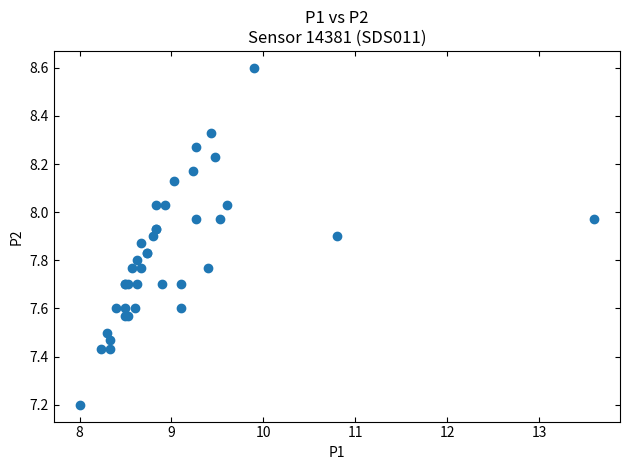

What Y value in the scatter plot is closest to 7?

7.2